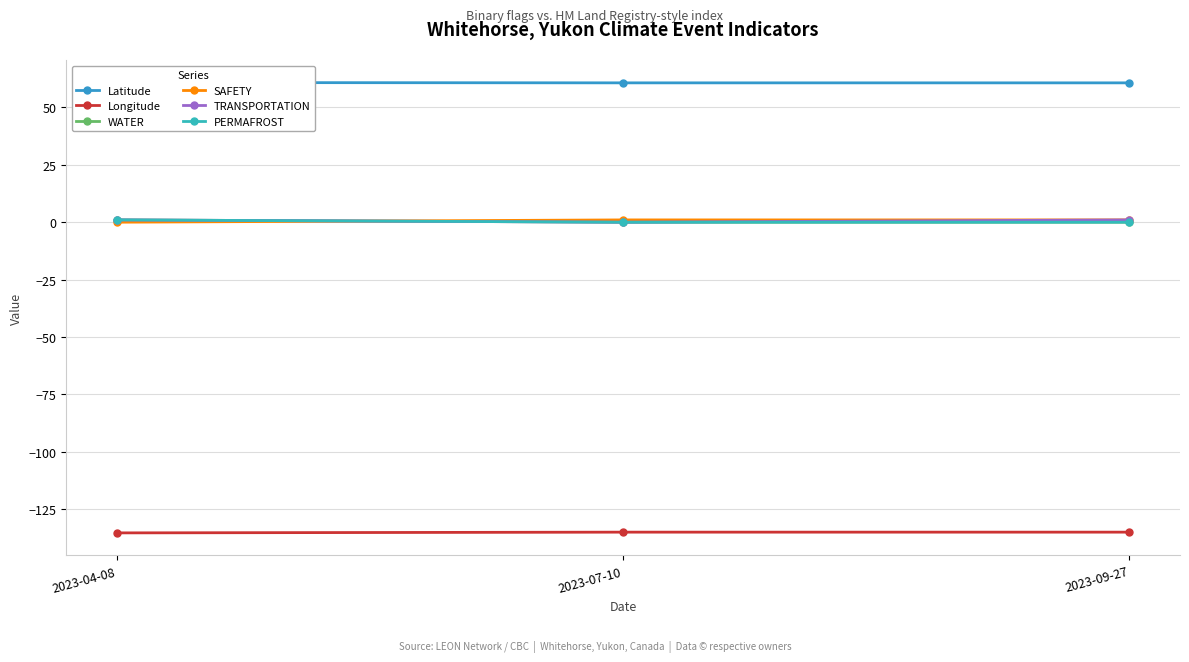

What are all the series names shown in the legend?

Latitude, Longitude, WATER, SAFETY, TRANSPORTATION, PERMAFROST